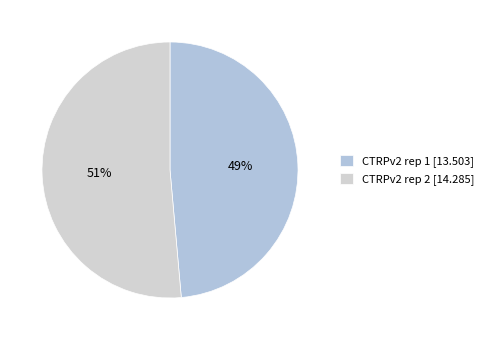

Is there a majority slice in this chart?

Yes